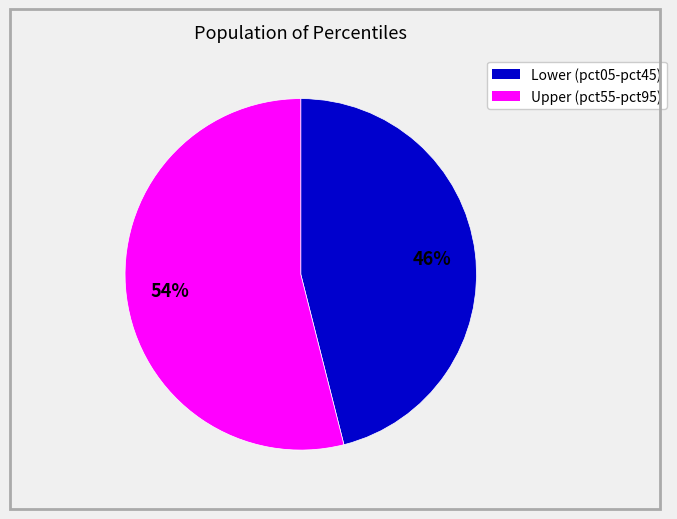

Count the number of slices in the pie.

2